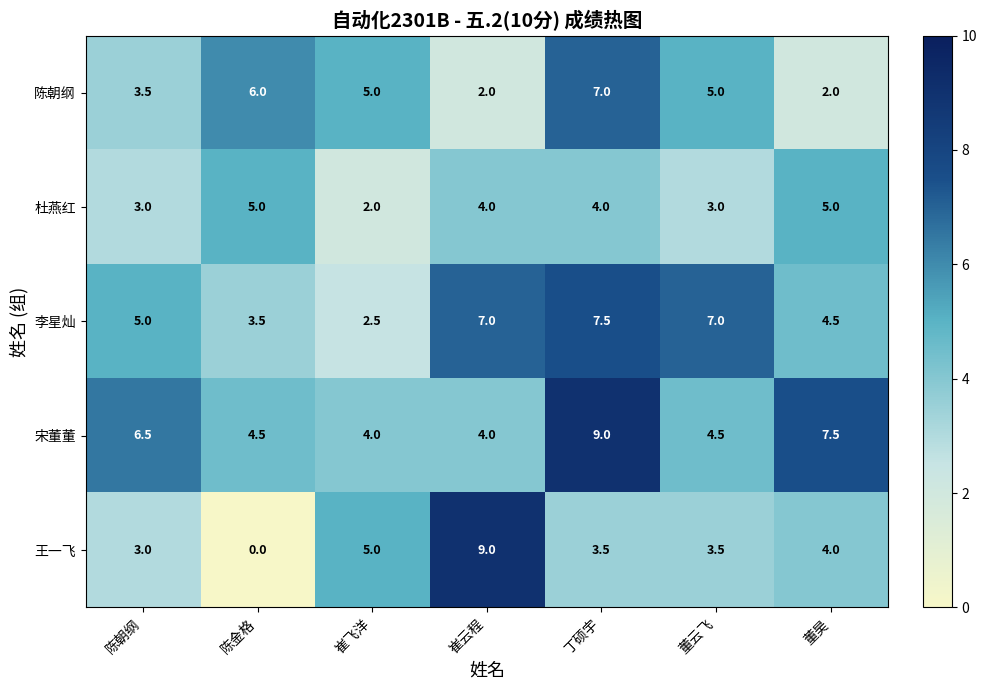

How many categories are shown in the chart?

7